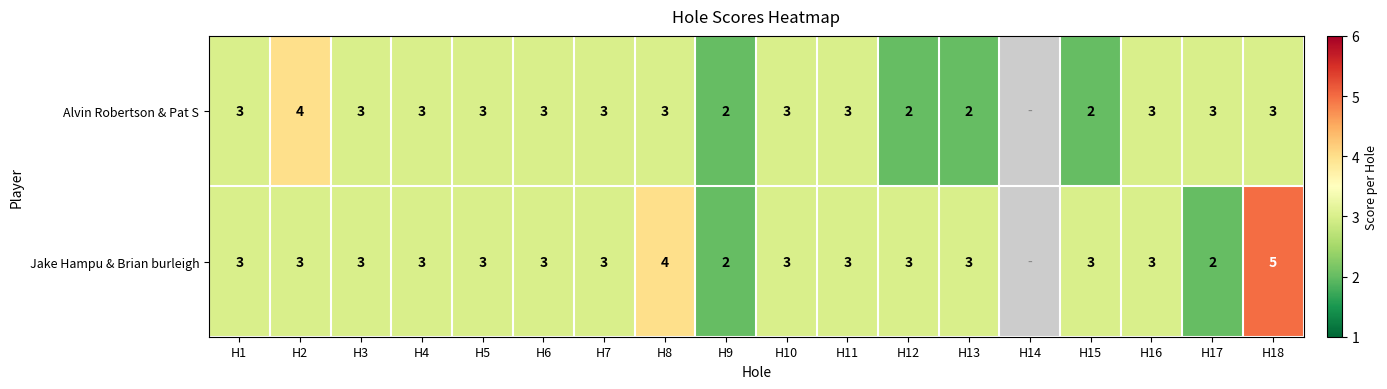

Between H9 and H18, which series saw the biggest shift?

Jake Hampu & Brian burleigh